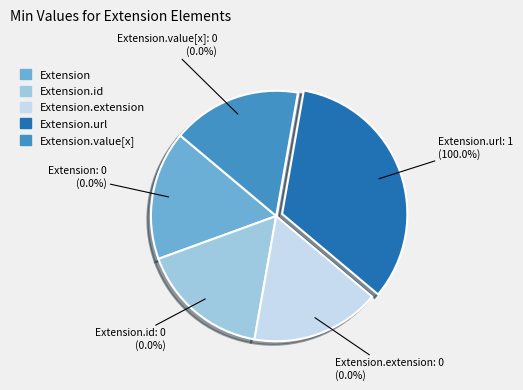

Is it true that Extension.value[x] is 0% of the pie?

True